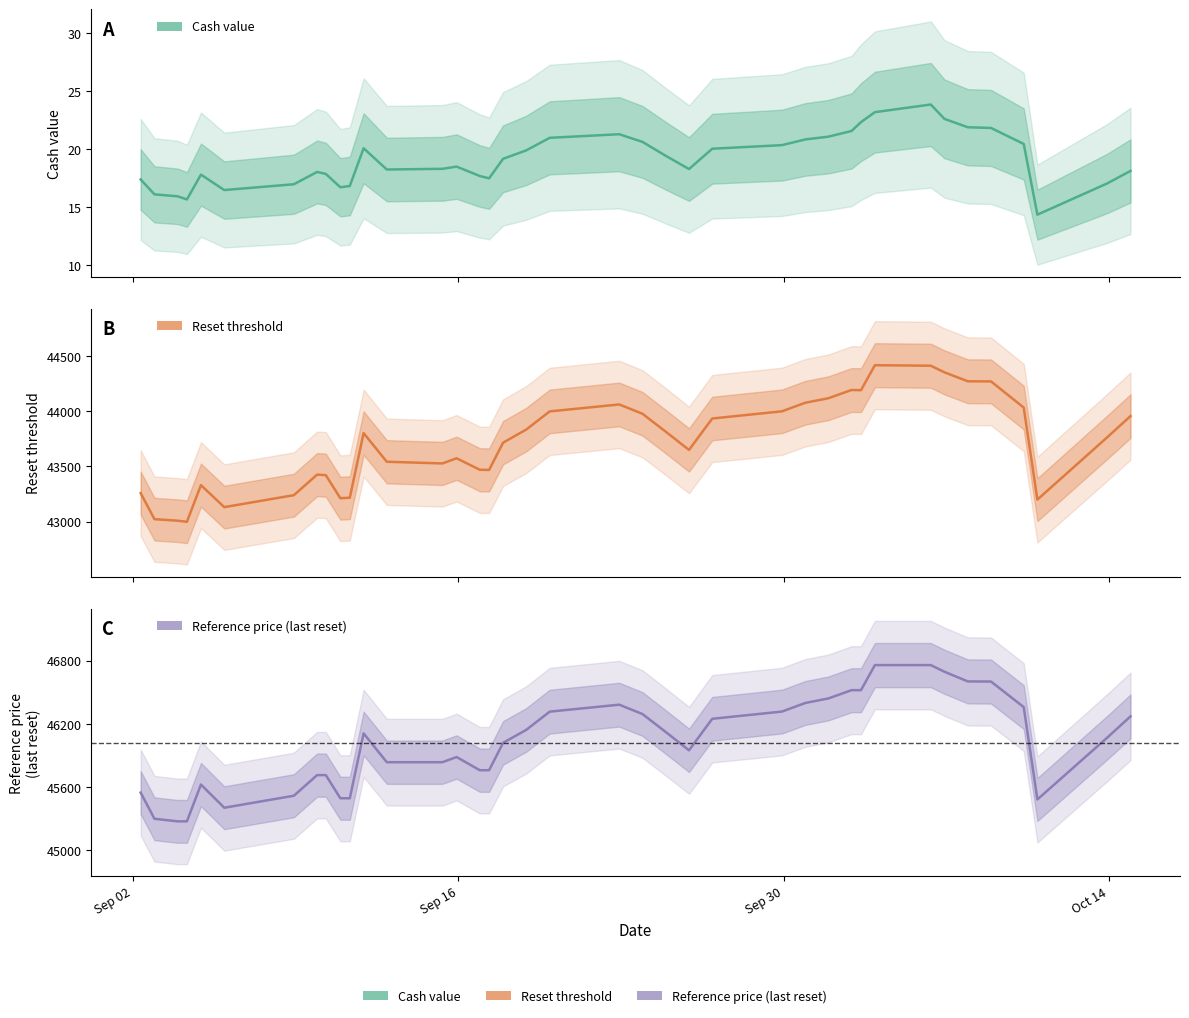

Does the chart display data point markers on the line(s)?

No